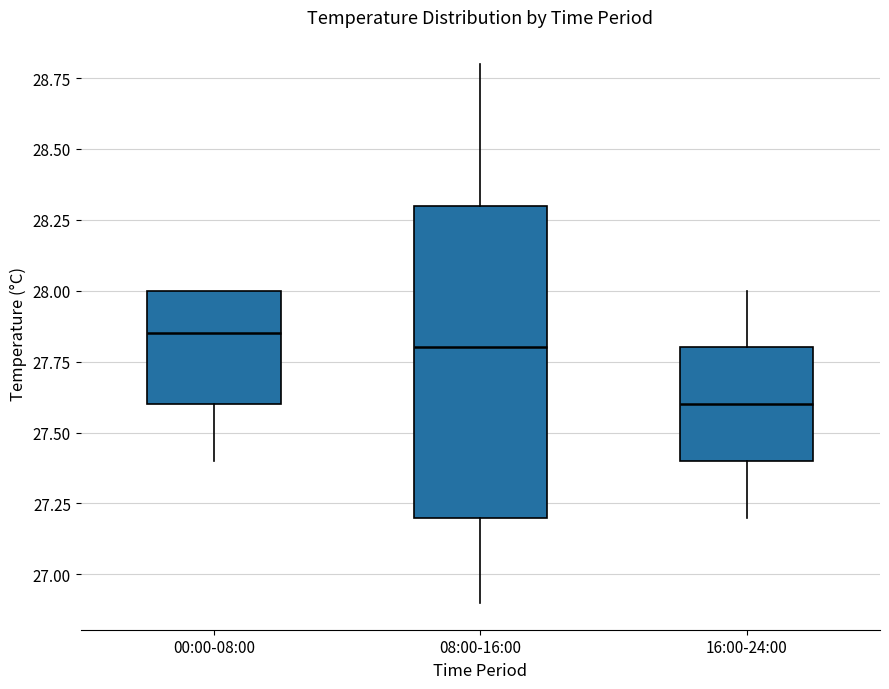

Reading left to right, read every box against the y-axis: the position of its median line, the range the box covers, and the ends of its whiskers. The values are not printed on the chart, so give them approximately, as read against the axis.

00:00-08:00: median 27.85, box 27.60 to 28.00, whiskers 27.40 to 28.00
08:00-16:00: median 27.80, box 27.20 to 28.30, whiskers 26.90 to 28.80
16:00-24:00: median 27.60, box 27.40 to 27.80, whiskers 27.20 to 28.00